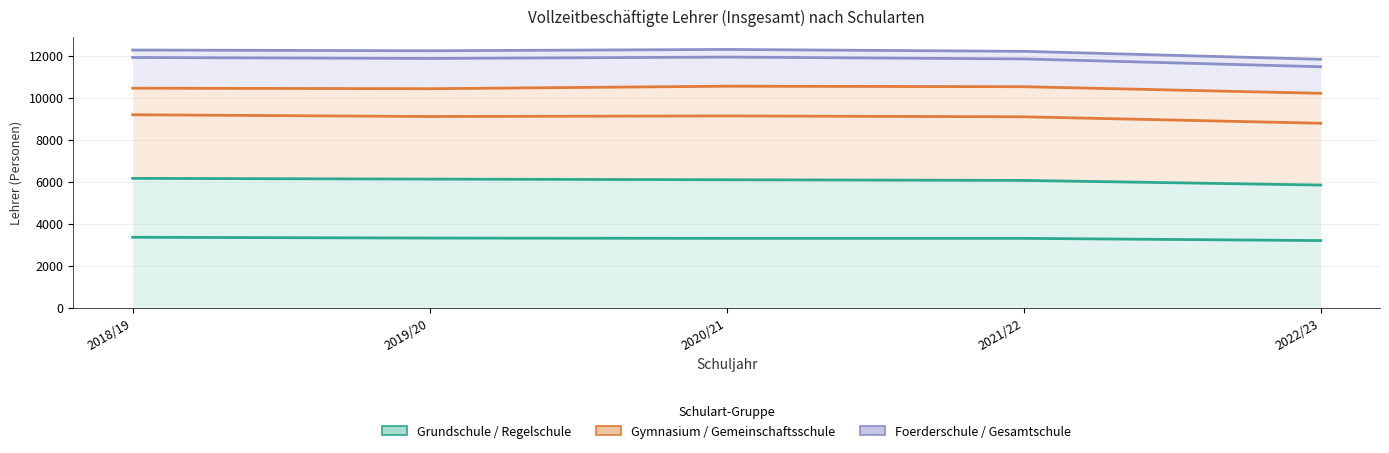

Reading left to right, list all the values displayed in this chart.

Grundschule: 3356	3319	3304	3304	3199
Regelschule: 6163	6127	6097	6065	5844
Gymnasium: 9193	9110	9138	9096	8789
Gemeinschaftsschule: 10459	10434	10553	10530	10215
Foerderschule: 11921	11875	11941	11853	11481
Gesamtschule: 12277	12242	12305	12214	11837